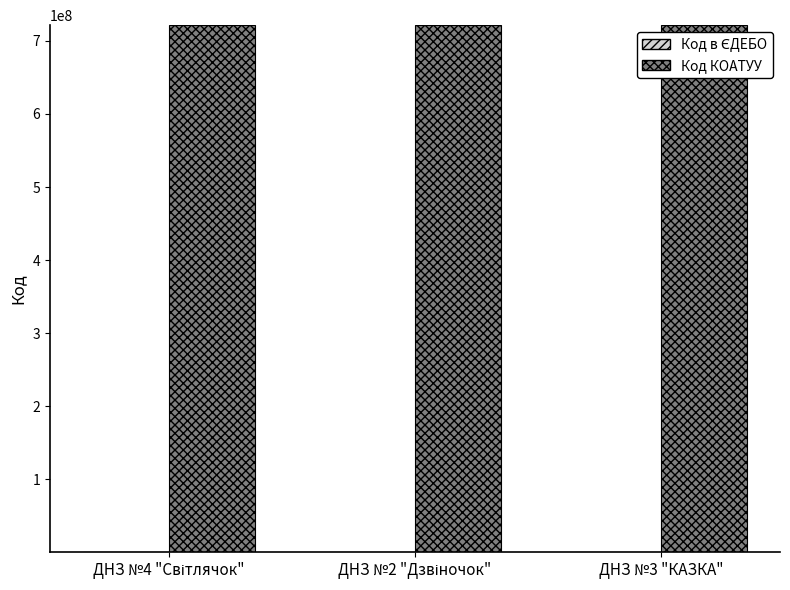

Are the bars horizontal?

No